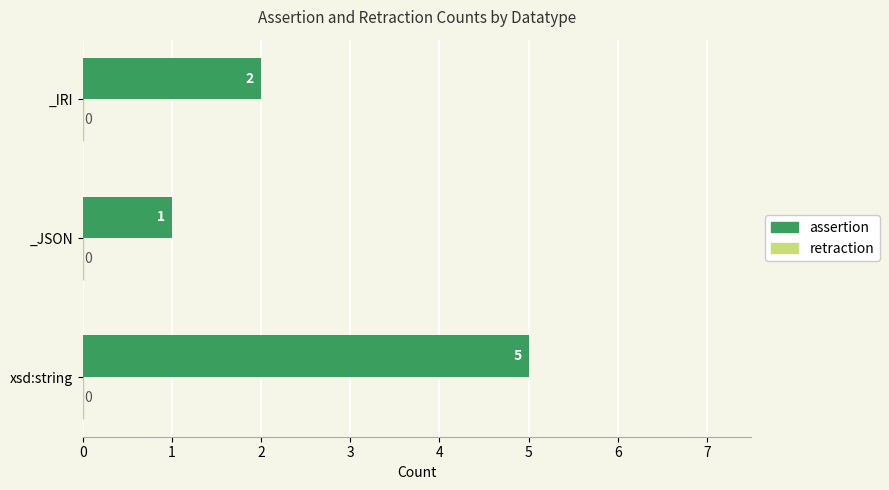

What is the minimum value shown in the chart?

1